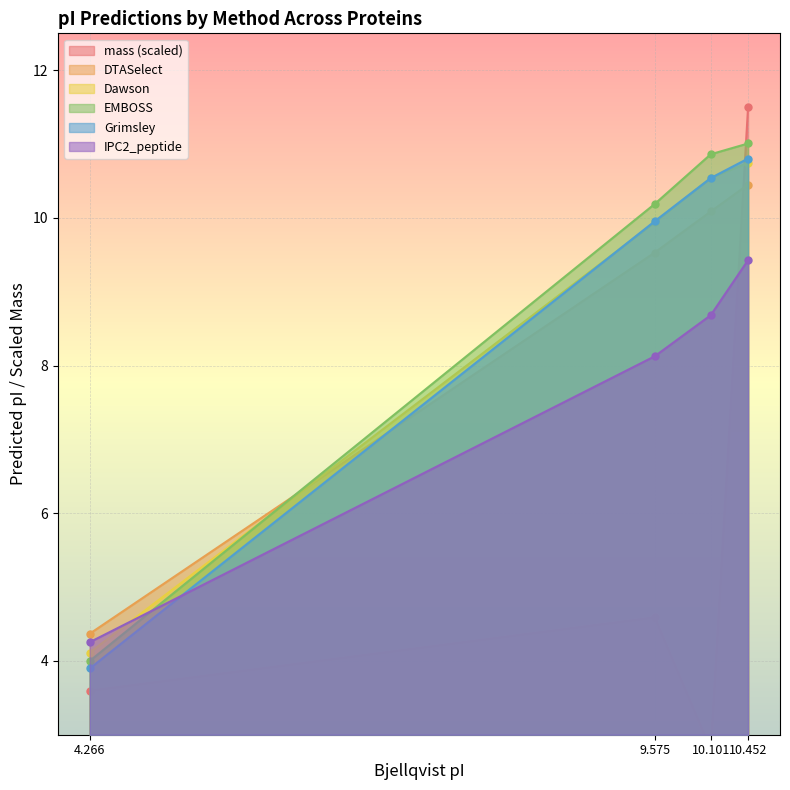

True or false: Dawson has more than 2 points higher than both neighbors.

False